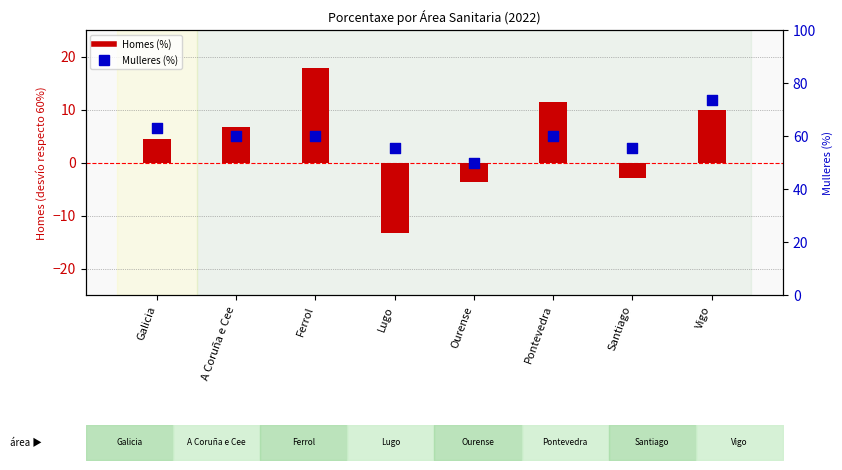

Which series reaches the minimum Y coordinate?

Homes